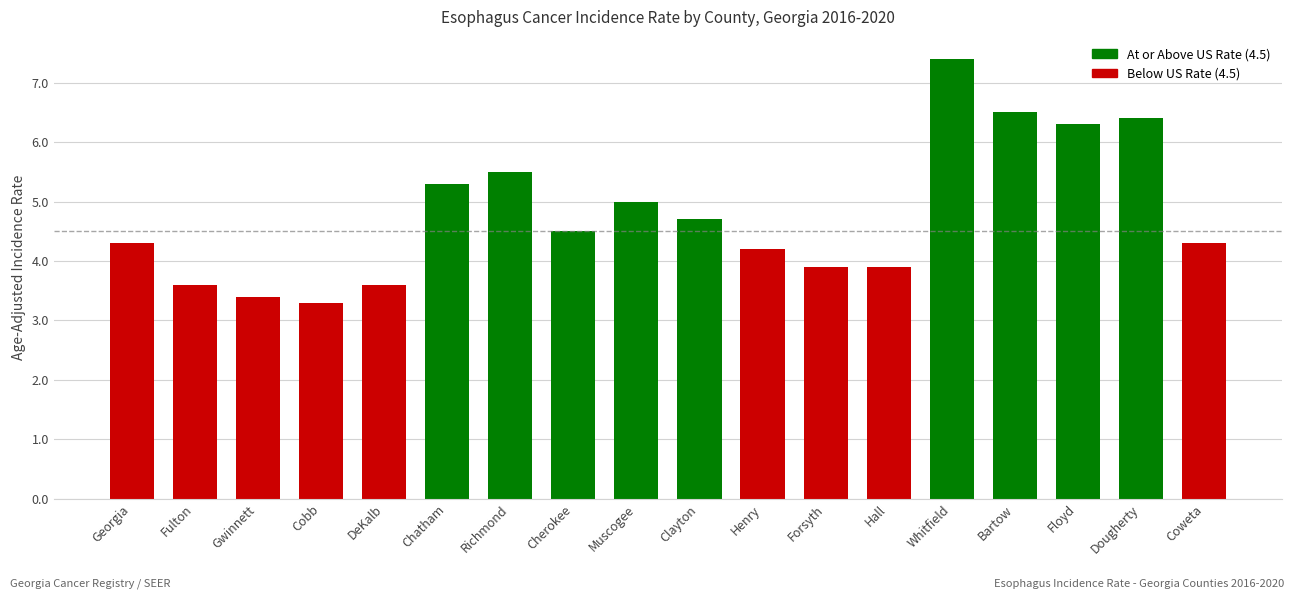

What is the difference between the values at Forsyth and Fulton?

0.3